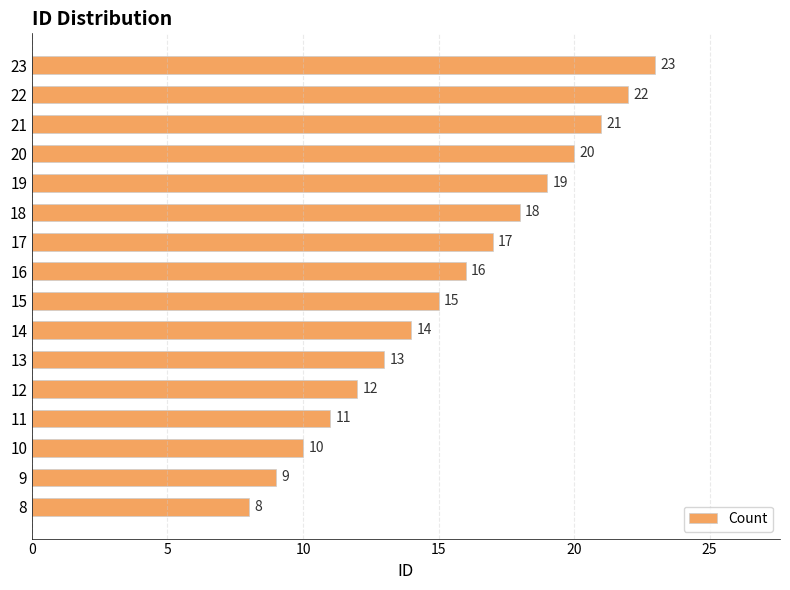

How many values are below 16?

8